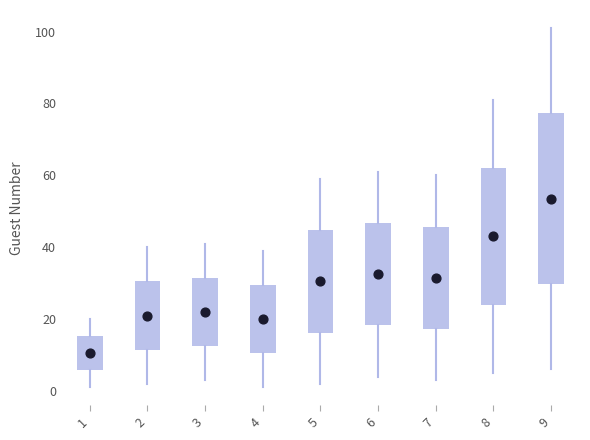

Reading left to right, read every box against the y-axis: the position of its median line, the range the box covers, and the ends of its whiskers. The values are not printed on the chart, so give them approximately, as read against the axis.

1: median 10, box 6 to 16, whiskers 2 to 20
2: median 22, box 12 to 30, whiskers 2 to 40
3: median 22, box 12 to 32, whiskers 4 to 42
4: median 20, box 10 to 30, whiskers 2 to 40
5: median 30, box 16 to 44, whiskers 2 to 60
6: median 32, box 18 to 46, whiskers 4 to 62
7: median 32, box 18 to 46, whiskers 4 to 60
8: median 44, box 24 to 62, whiskers 6 to 82
9: median 54, box 30 to 78, whiskers 6 to 102